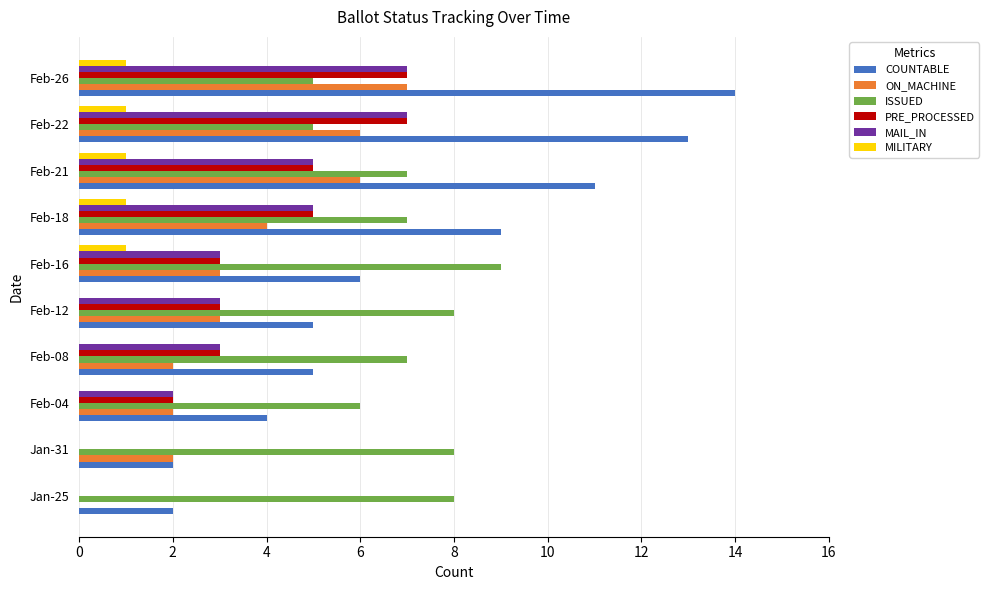

What is the total value across all series at Feb-21?

35